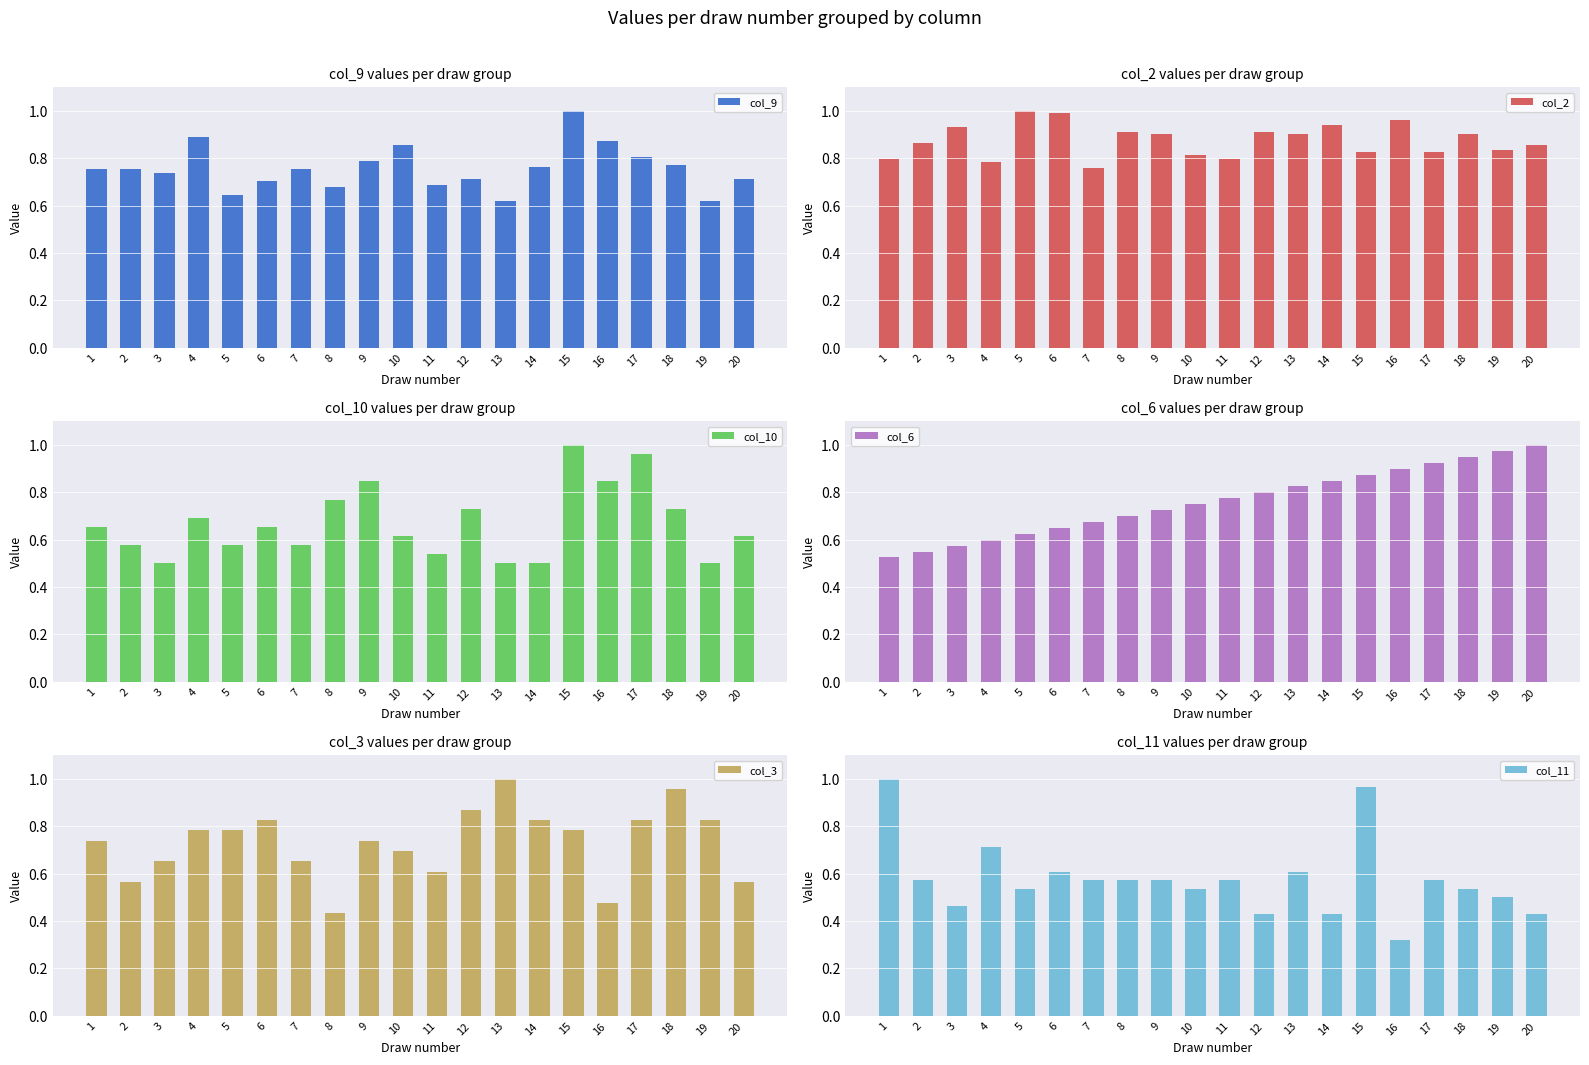

What is the spread (max minus min) of values at 15?

0.2